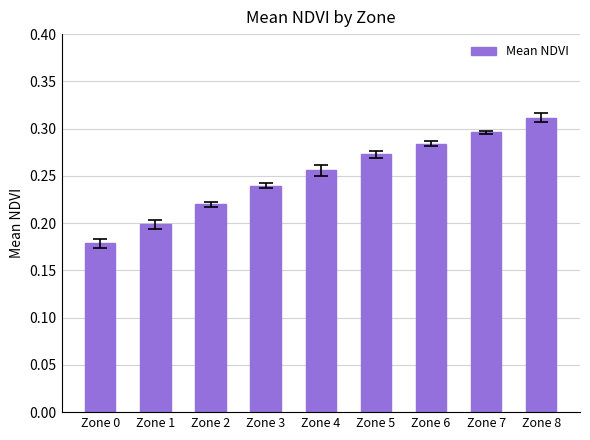

Which label corresponds to the largest value in the chart?

Zone 8